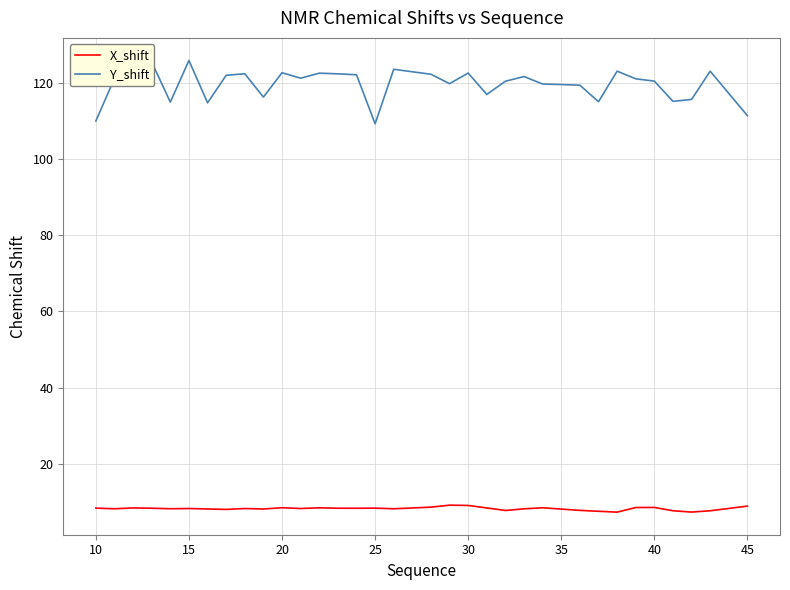

What is the minimum value for Y_shift?

109.2